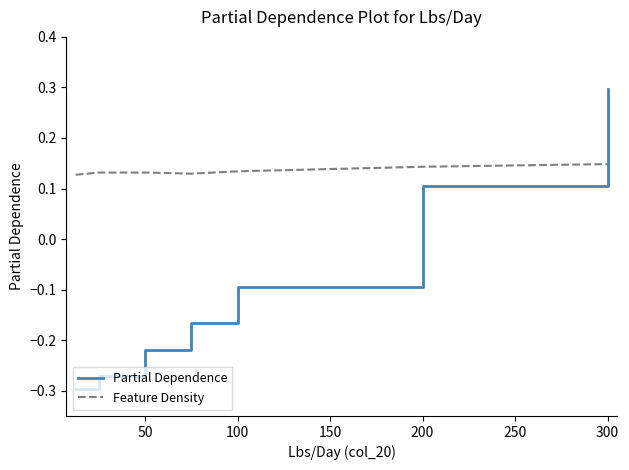

True or false: Partial Dependence has more than 2 points higher than both neighbors.

False